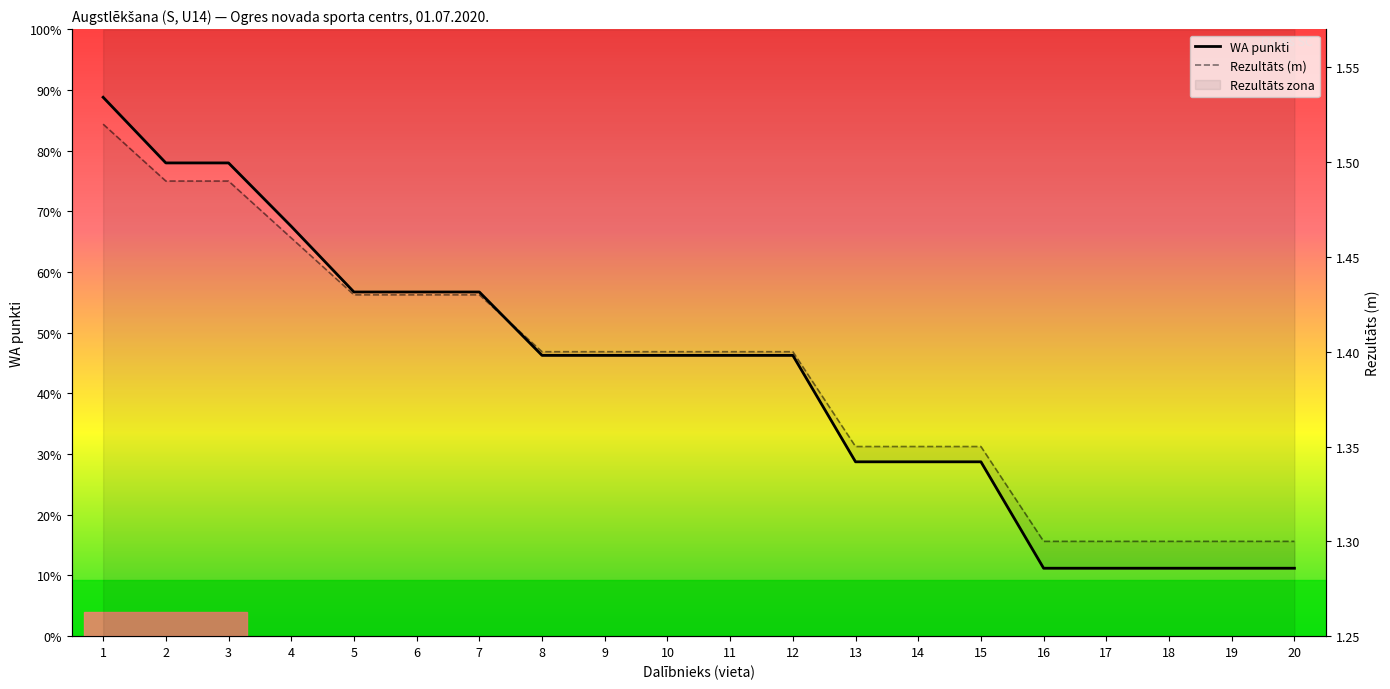

What is the value of the Rezultāts (m) point at the 11th from the left?

1.4